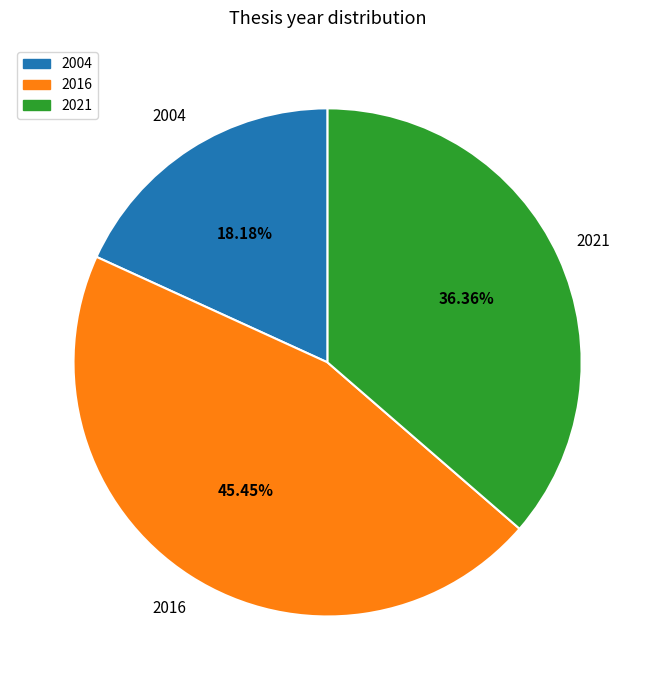

To the nearest percent, what is the average slice percentage?

33%